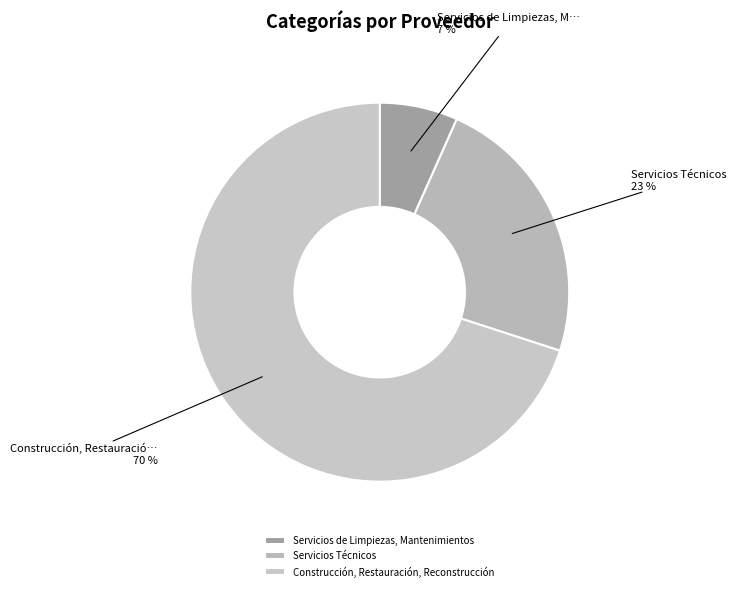

How many segments does this pie chart have?

3